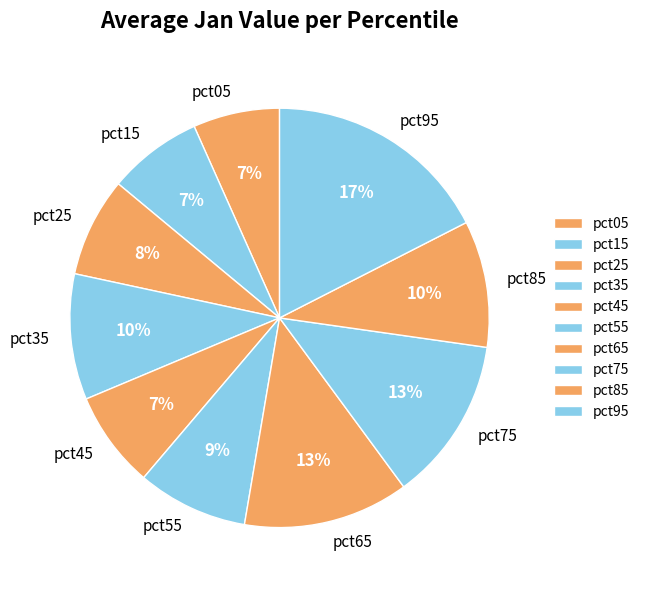

Which category has the biggest portion of the pie?

pct95